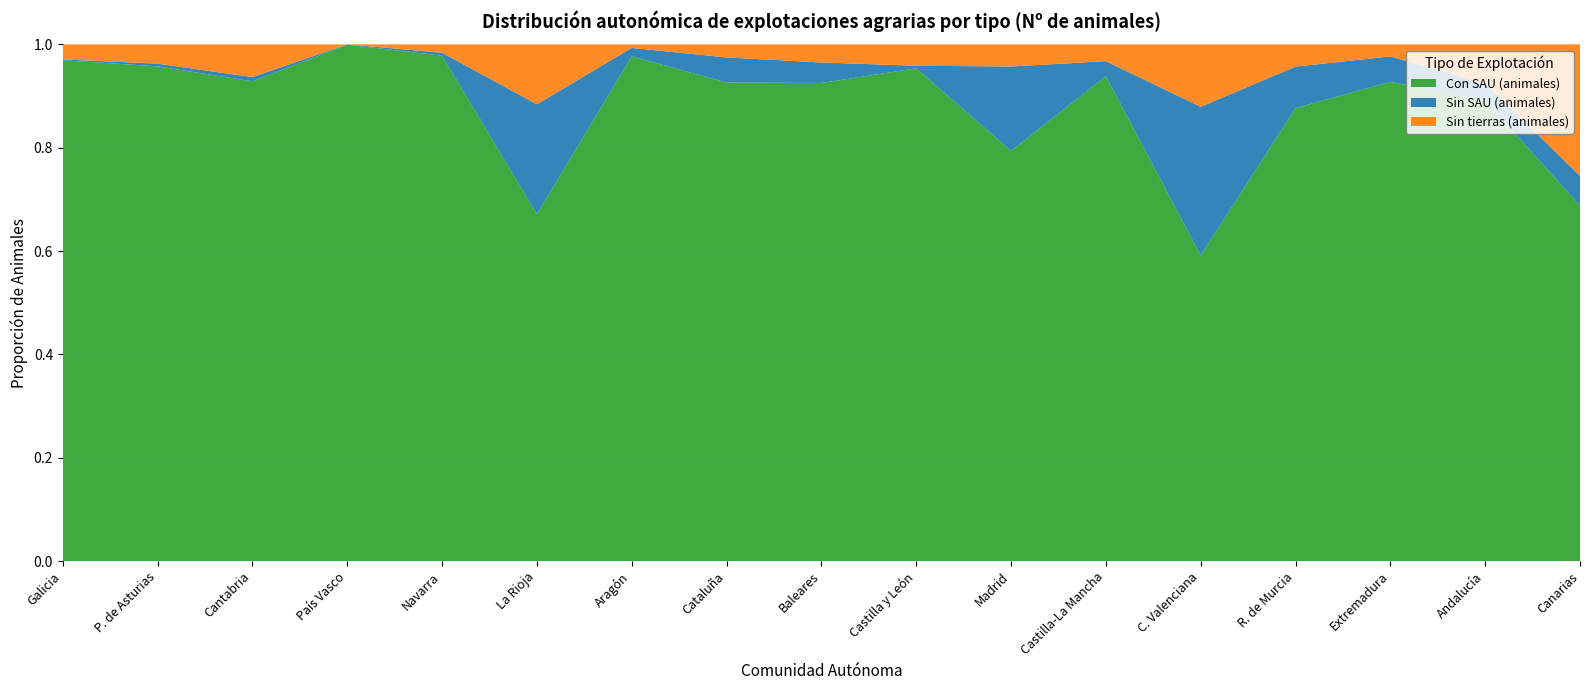

Reading left to right, extract all data points from this chart.

Con SAU (Nº animales): 22522	19204	25188	18242	14225	2322	4110	19430	5251	31786	4939	11991	4193	2502	19563	79904	1498
Sin SAU (Nº animales): 38	105	218	11	82	734	68	1020	225	165	1015	373	2038	229	1039	2972	125
Sin tierras (Nº animales): 677	749	1719	0	236	401	29	531	199	1379	267	415	857	123	492	6765	554
Total (Nº animales): 23237	20059	27126	18253	14542	3457	4208	20981	5675	33330	6221	12780	7088	2854	21093	89641	2177